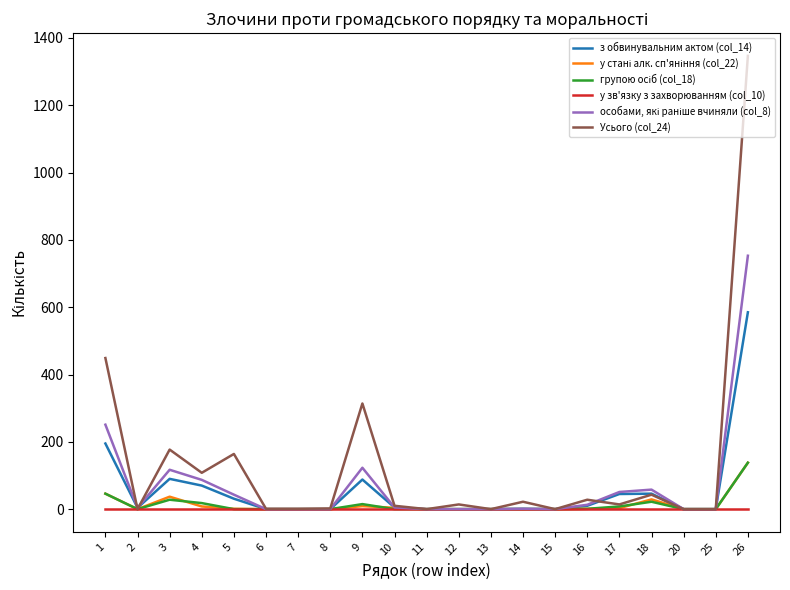

At which category is the sum across all series the highest?

26